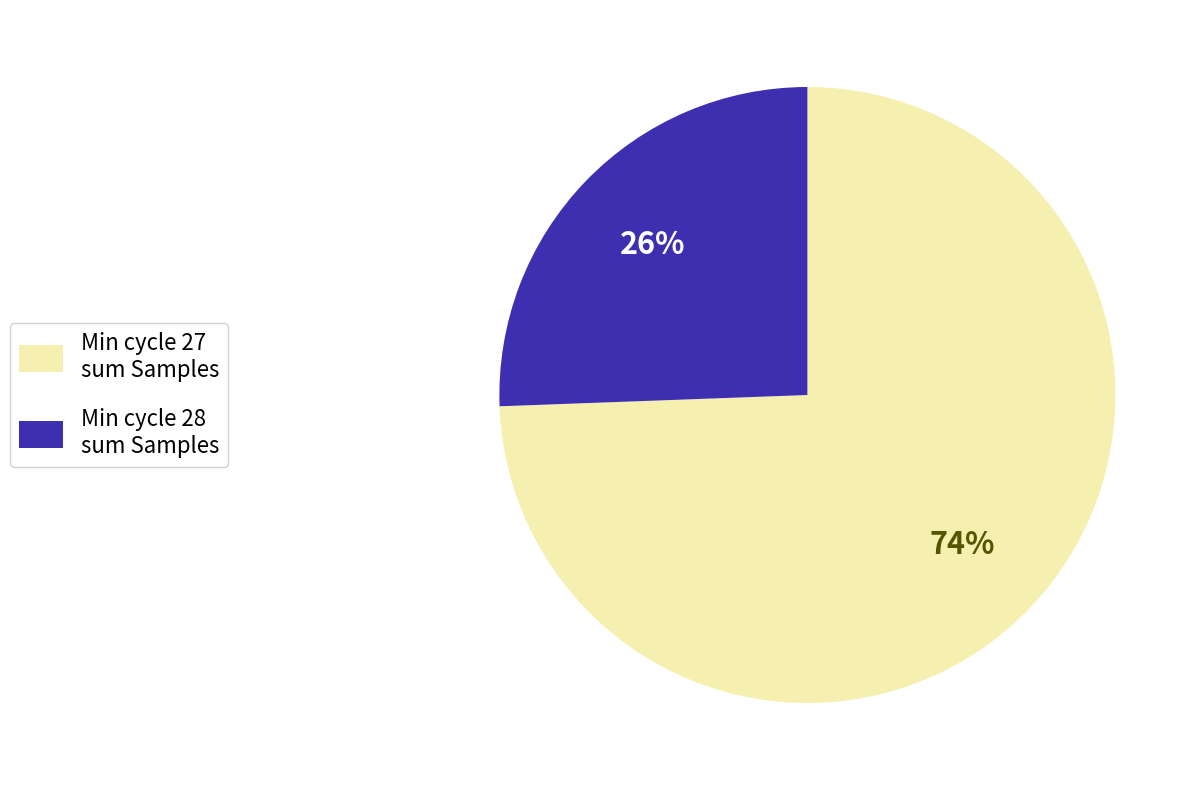

Between Min cycle 28 and Min cycle 27, which is larger?

Min cycle 27